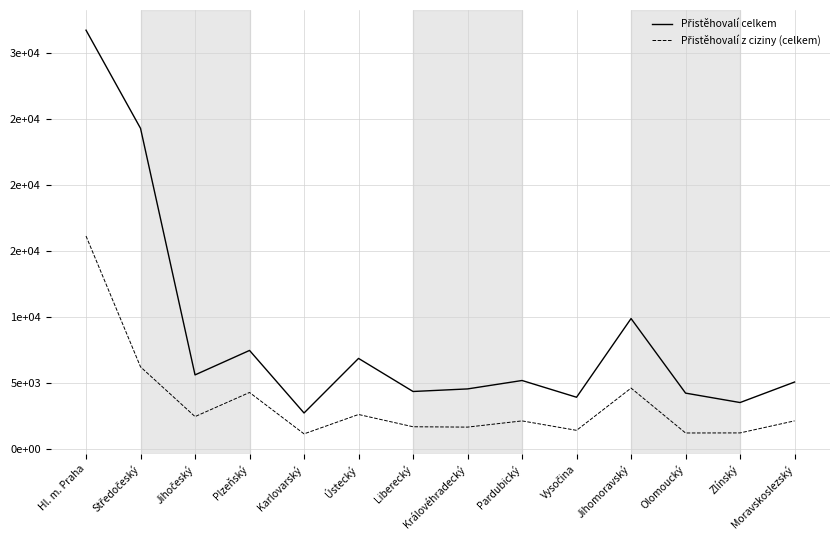

What is the maximum value for Přistěhovalí z ciziny (celkem)?

16155